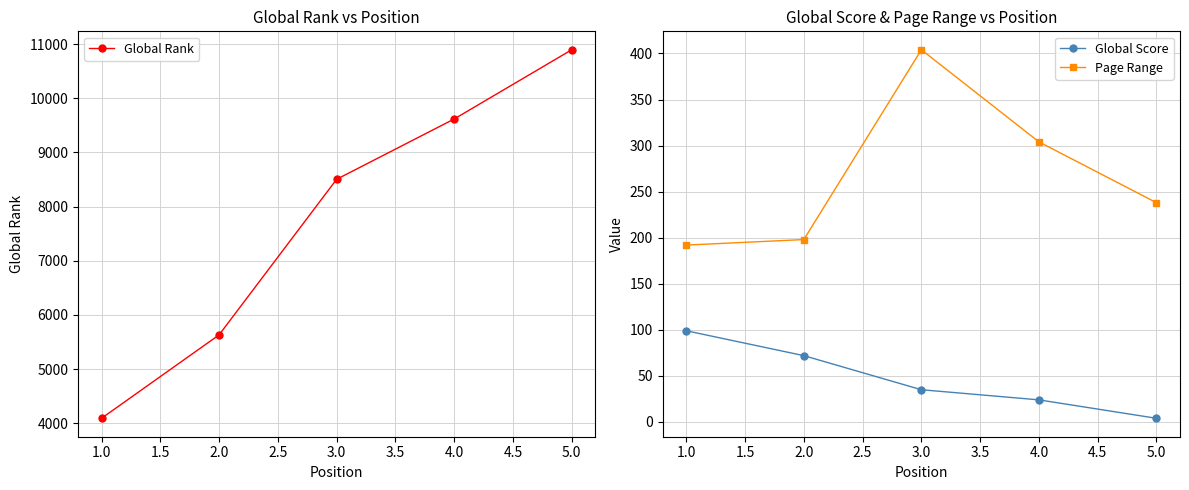

Rank the series by their maximum value, from highest to lowest.

Global Rank, Page Range, Global Score